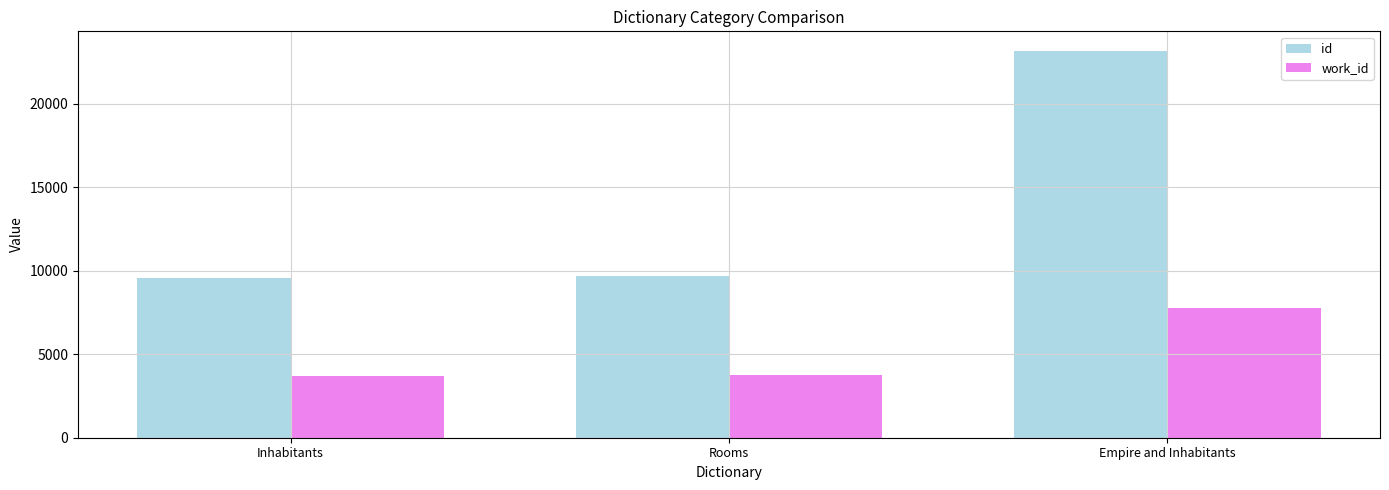

What is the difference between the highest and lowest values at Empire and Inhabitants?

15421